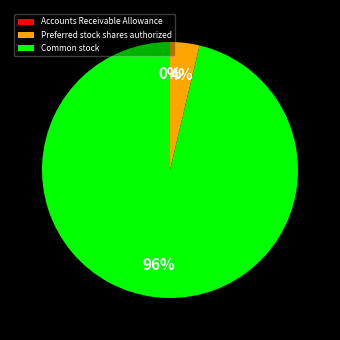

Which slice represents more than half of the pie?

Common stock